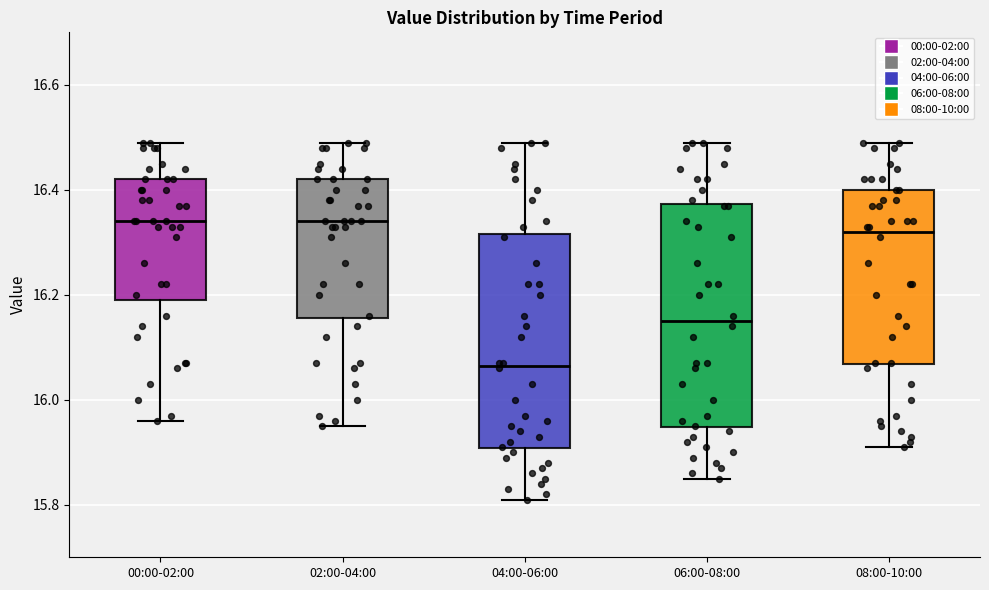

Reading left to right, read every box against the y-axis: the position of its median line, the range the box covers, and the ends of its whiskers. The values are not printed on the chart, so give them approximately, as read against the axis.

00:00-02:00: median 16.34, box 16.20 to 16.42, whiskers 15.96 to 16.50
02:00-04:00: median 16.34, box 16.16 to 16.42, whiskers 15.96 to 16.50
04:00-06:00: median 16.06, box 15.90 to 16.32, whiskers 15.82 to 16.50
06:00-08:00: median 16.16, box 15.94 to 16.38, whiskers 15.86 to 16.50
08:00-10:00: median 16.32, box 16.06 to 16.40, whiskers 15.92 to 16.50